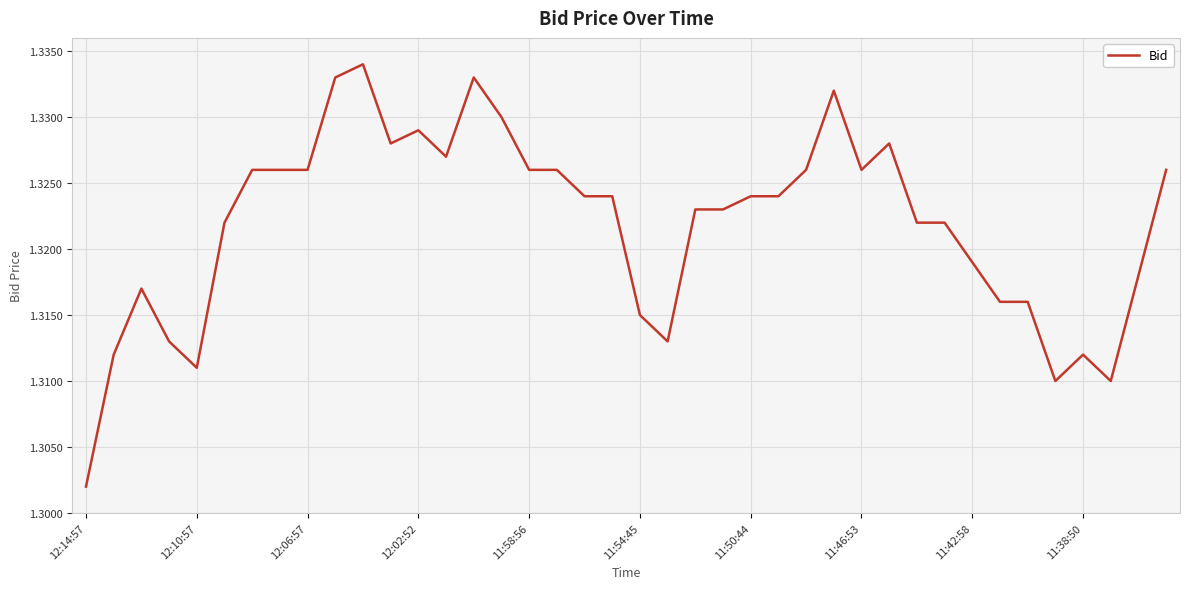

Where is the first local minimum?

12:10:57